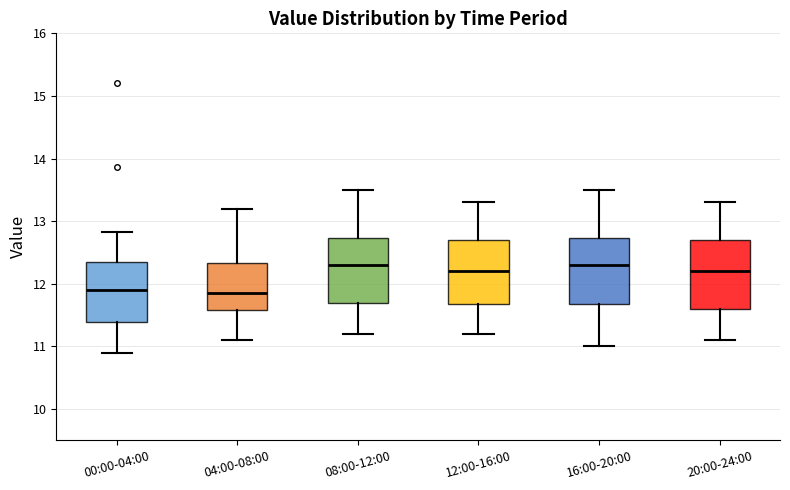

Reading left to right, transcribe this box plot: for each box, give where its median line is, the range the box spans, and where its two whiskers end, as read against the y-axis. The values are not printed on the chart, so give them approximately, as read against the axis.

00:00-04:00: median 11.9, box 11.4 to 12.4, whiskers 10.9 to 12.8
04:00-08:00: median 11.9, box 11.6 to 12.3, whiskers 11.1 to 13.2
08:00-12:00: median 12.3, box 11.7 to 12.7, whiskers 11.2 to 13.5
12:00-16:00: median 12.2, box 11.7 to 12.7, whiskers 11.2 to 13.3
16:00-20:00: median 12.3, box 11.7 to 12.7, whiskers 11.0 to 13.5
20:00-24:00: median 12.2, box 11.6 to 12.7, whiskers 11.1 to 13.3